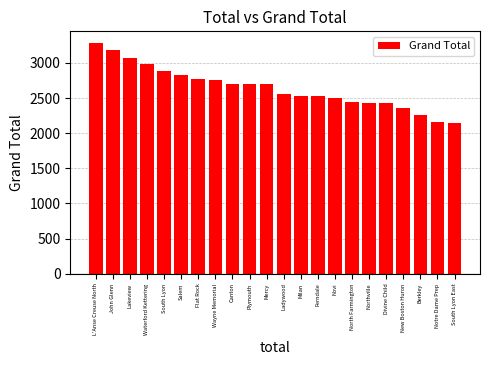

How many values are below 2694?

11